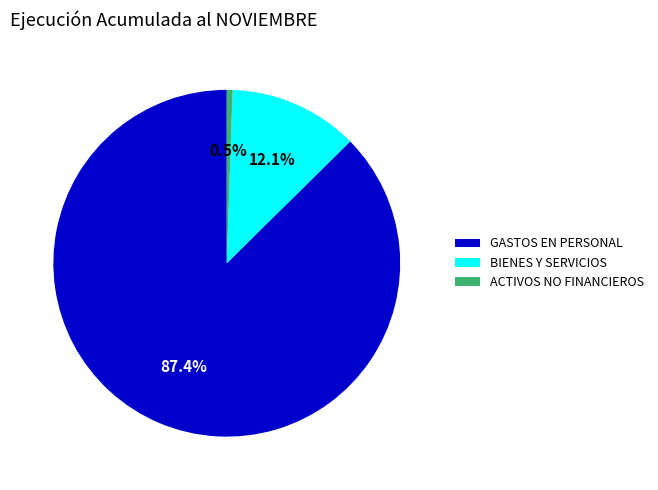

What percentage is the GASTOS EN PERSONAL slice, to the nearest percent?

87%